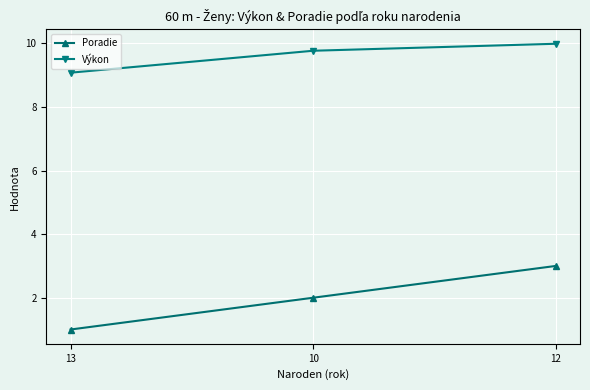

True or false: Poradie has a value of 3.0 at 12.

True